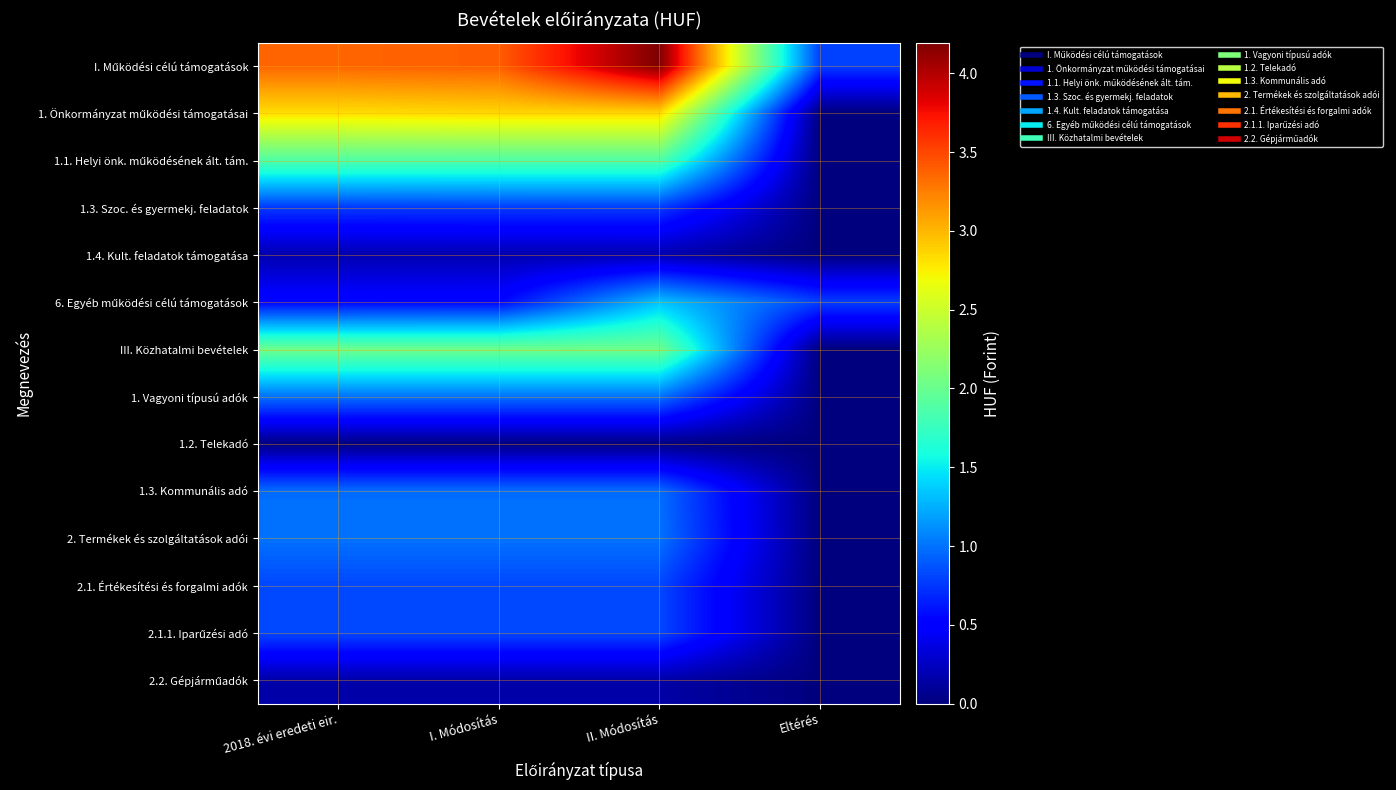

What is the difference between the highest and lowest values at I. Módosítás?

33803915